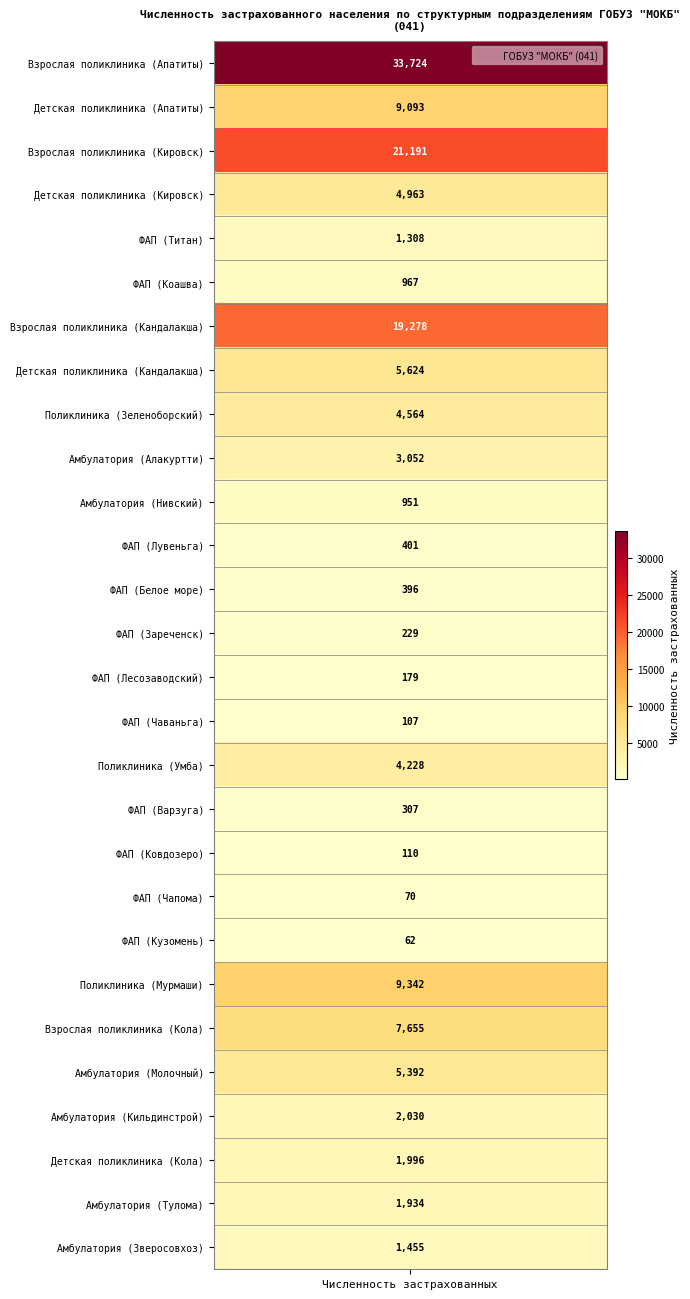

List the labels in order of value, smallest first.

20, 19, 15, 18, 14, 13, 17, 12, 11, 10, 5, 4, 27, 26, 25, 24, 9, 16, 8, 3, 23, 7, 22, 1, 21, 6, 2, 0